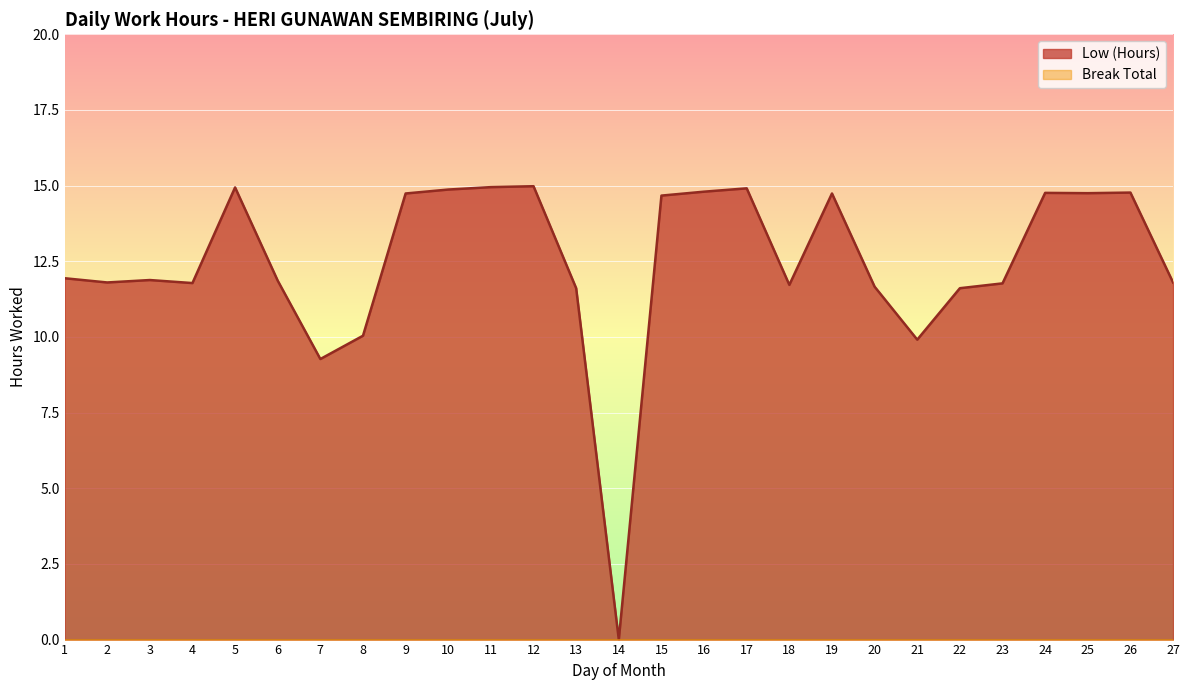

At which category does the data reach its first local peak?

3